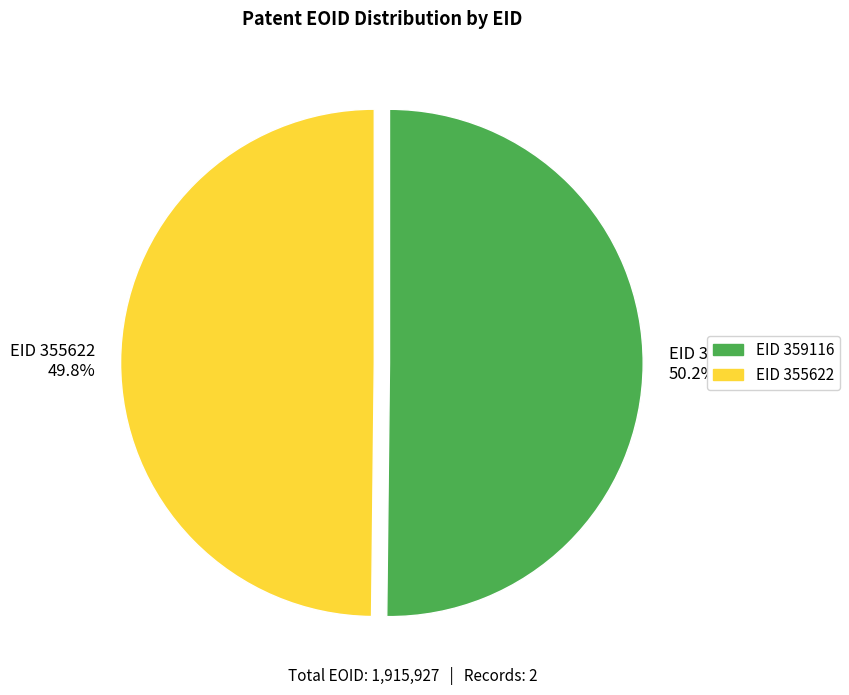

How many segments does this pie chart have?

2